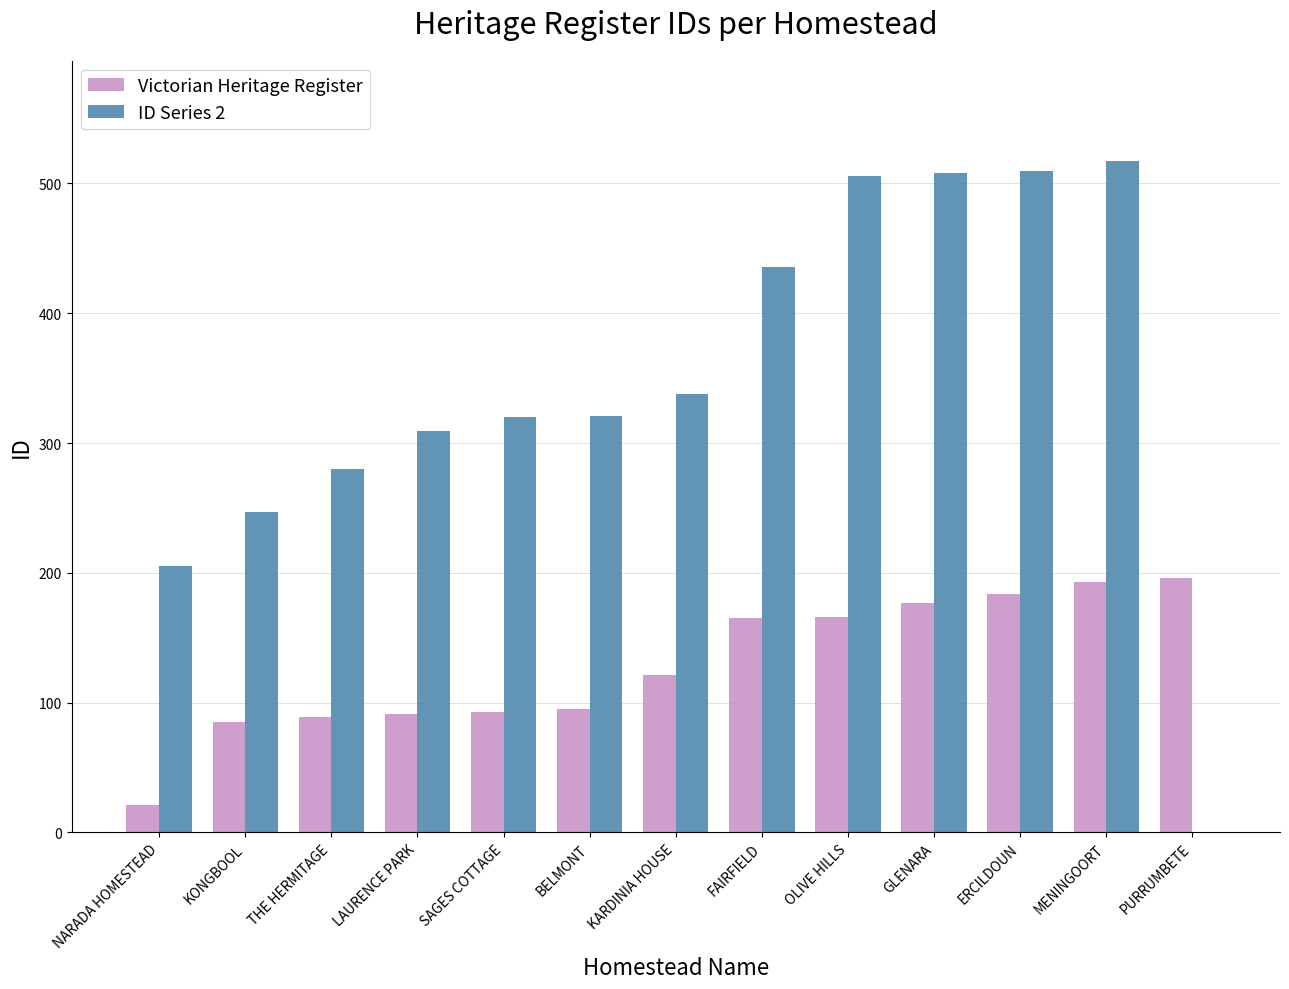

The value of Victorian Heritage Register at OLIVE HILLS is 82. True or false?

False